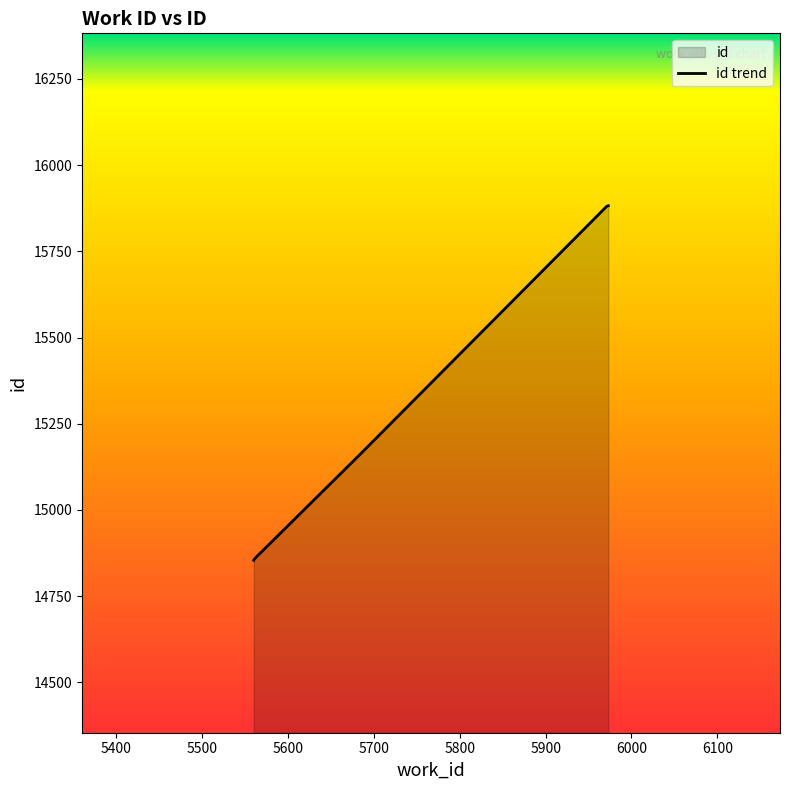

Rank the categories by value from lowest to highest.

5560, 5561, 5562, 5683, 5971, 5973